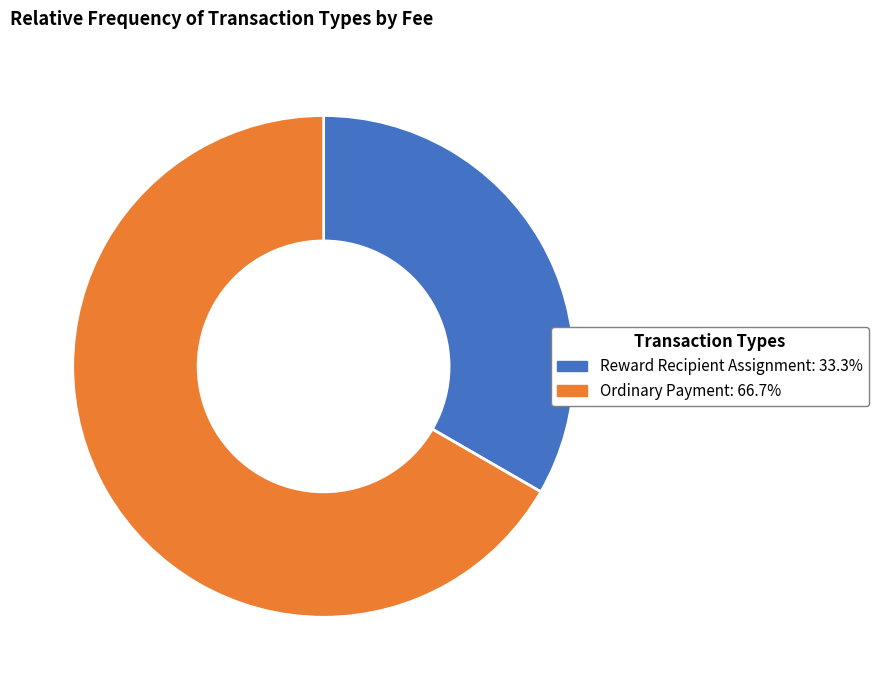

Do Ordinary Payment and Reward Recipient Assignment together represent more than half of the pie?

Yes